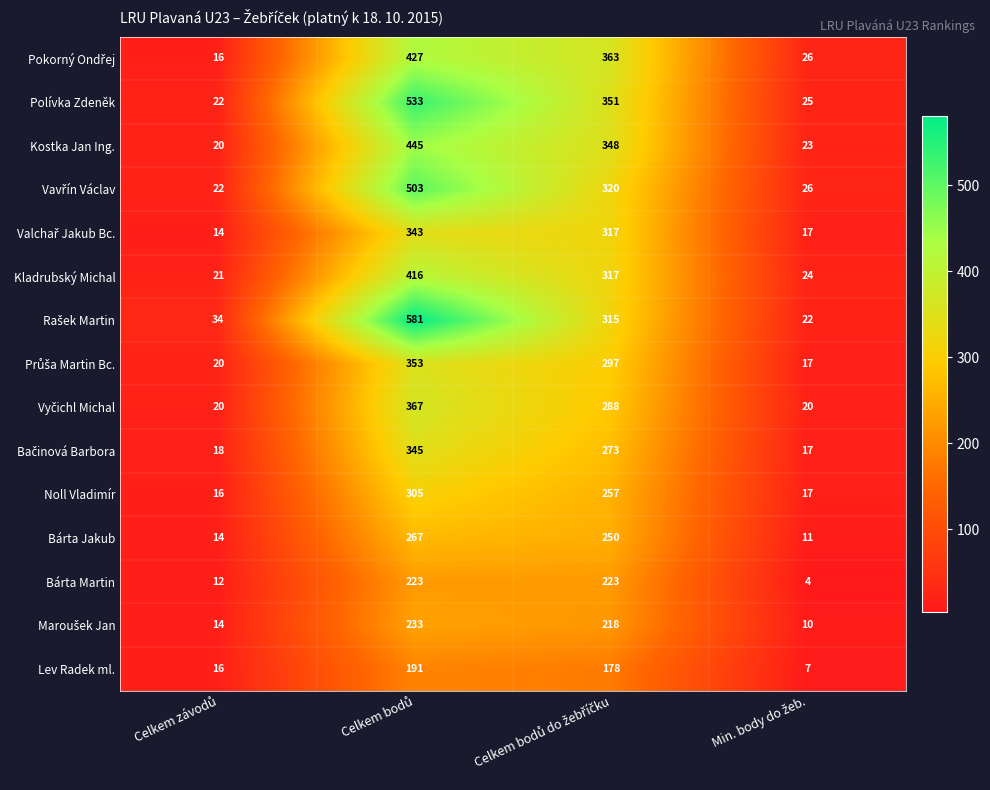

What is the minimum value shown in the chart?

4